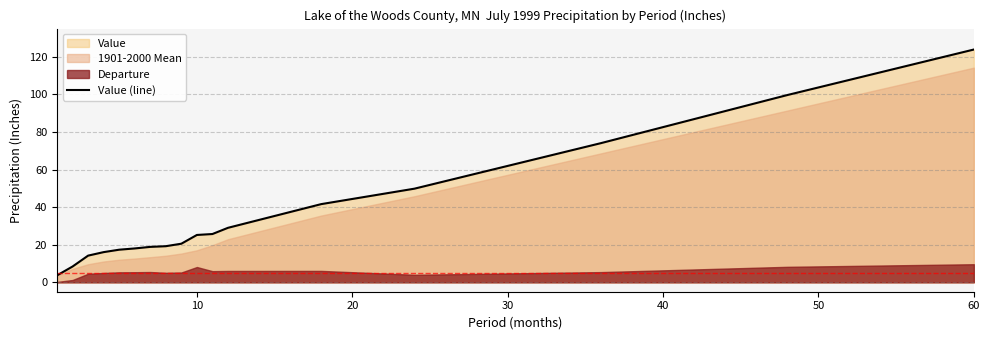

What is the maximum value for Value (line)?

123.9